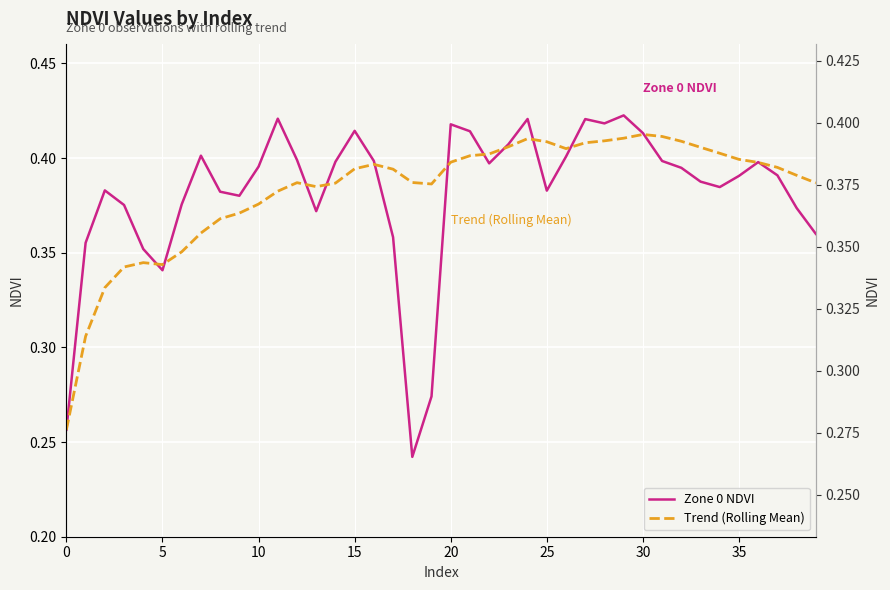

What is the highest value of the Trend (Rolling Mean) series?

0.4